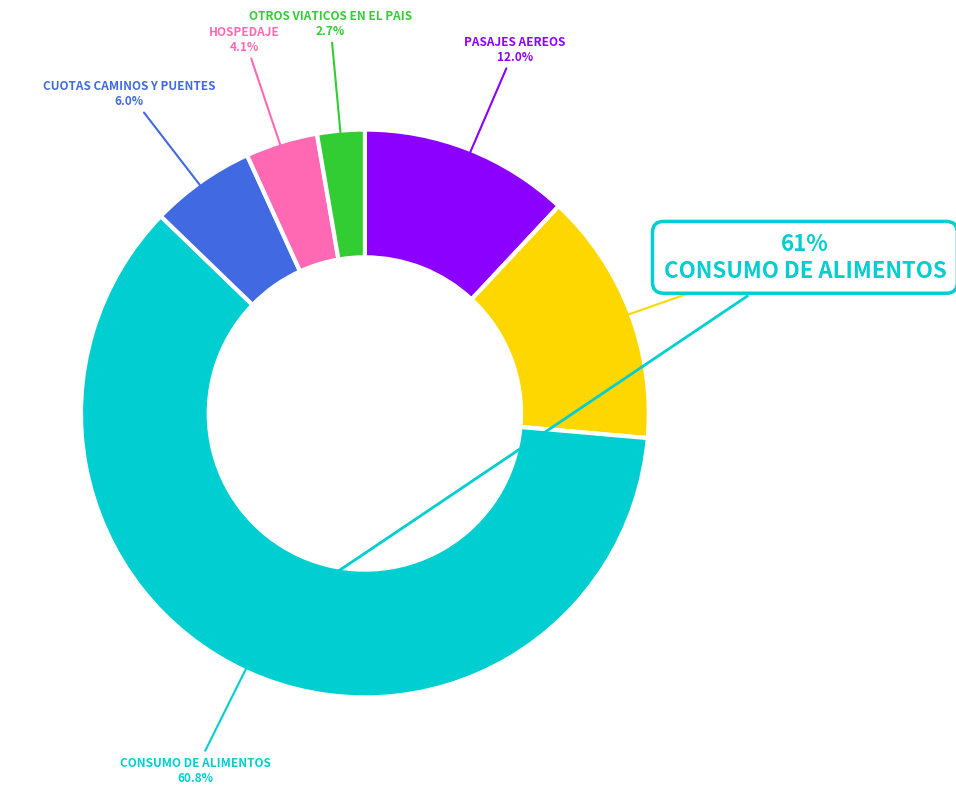

What is the largest slice in the pie chart?

CONSUMO DE ALIMENTOS